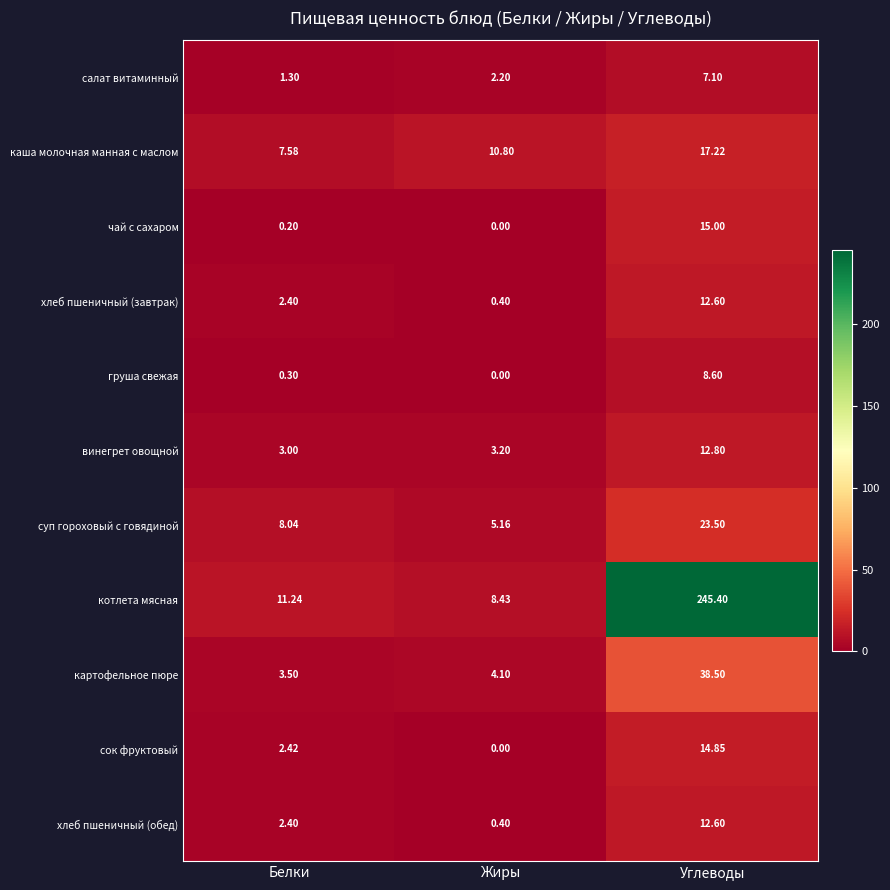

At which label does груша свежая reach its minimum?

Жиры